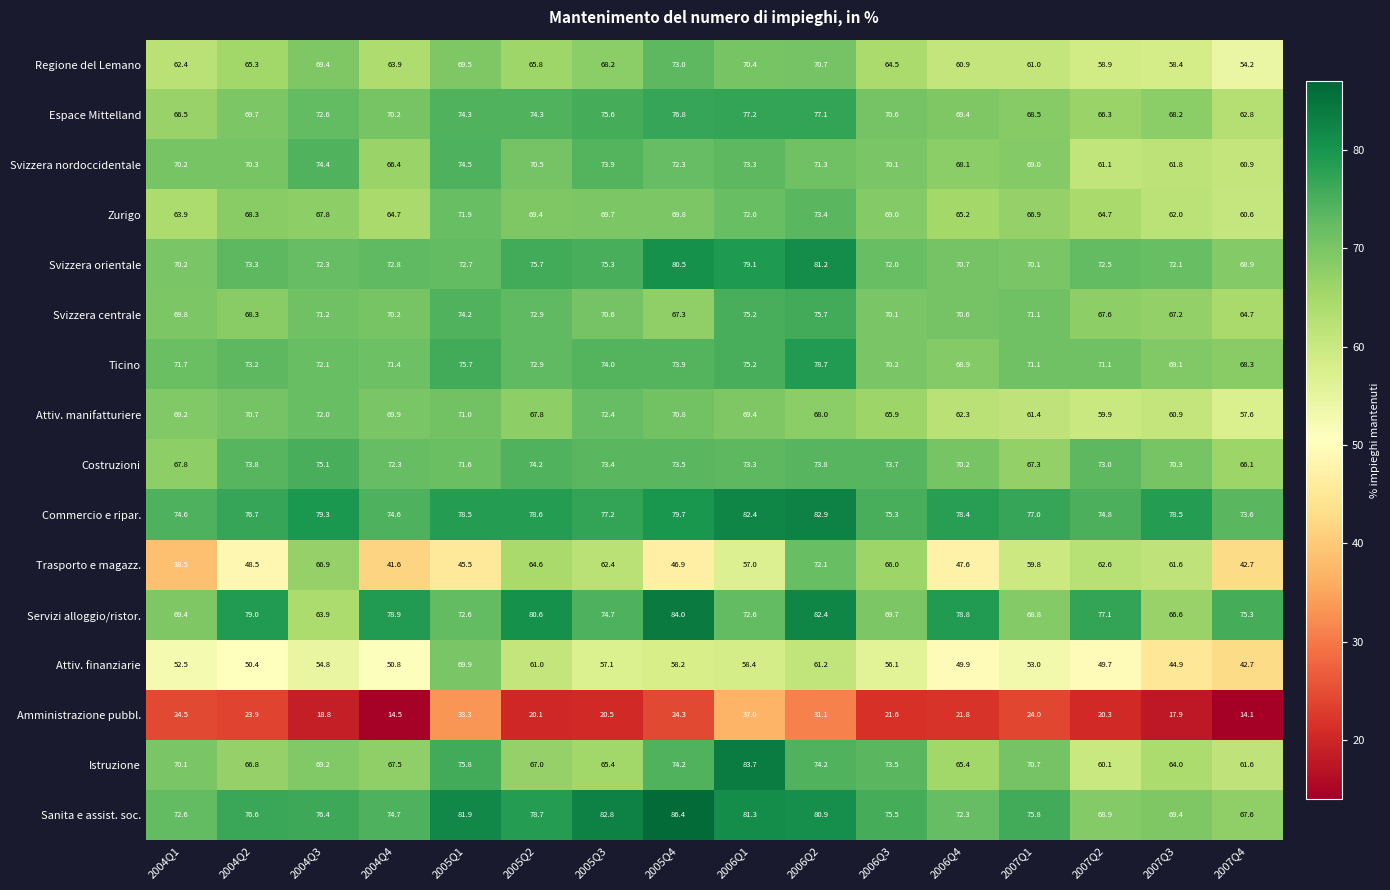

At which label is Istruzione closest to 71?

2007Q1